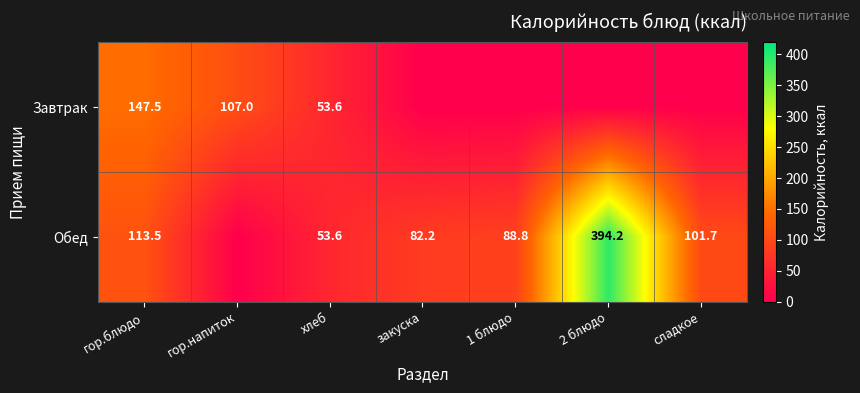

What is the difference between the Обед values at гор.блюдо and хлеб?

59.9